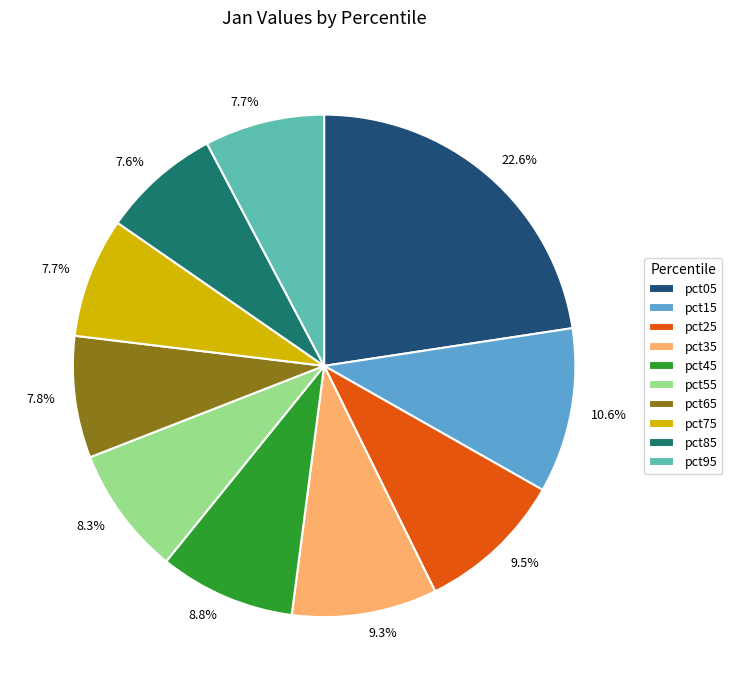

What portion of the pie excludes pct45?

91.2%